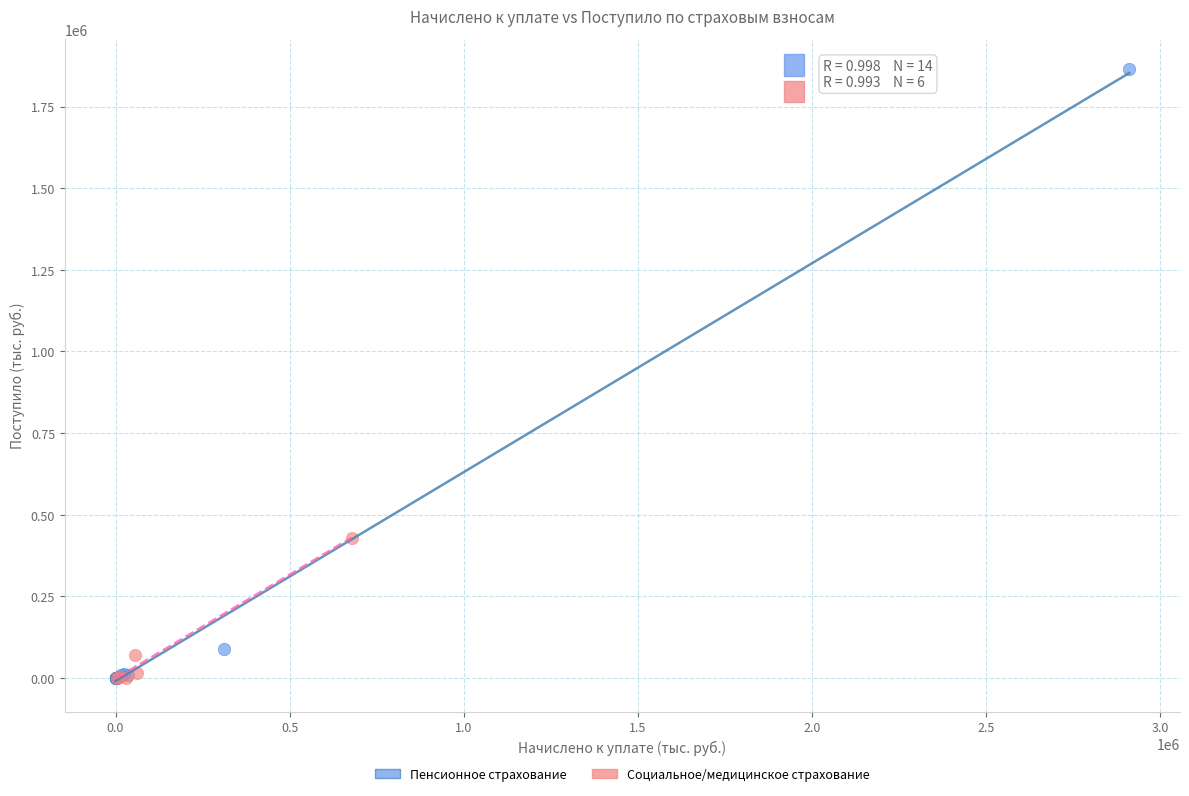

Which series has the largest Y range (max minus min)?

Пенсионное страхование